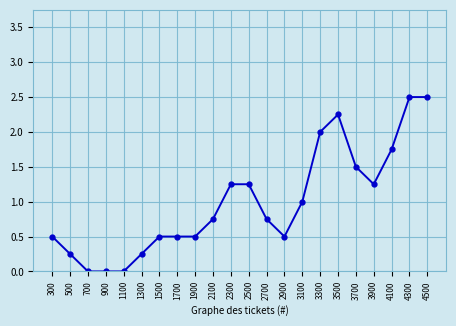

Does the chart have visible grid lines?

Yes